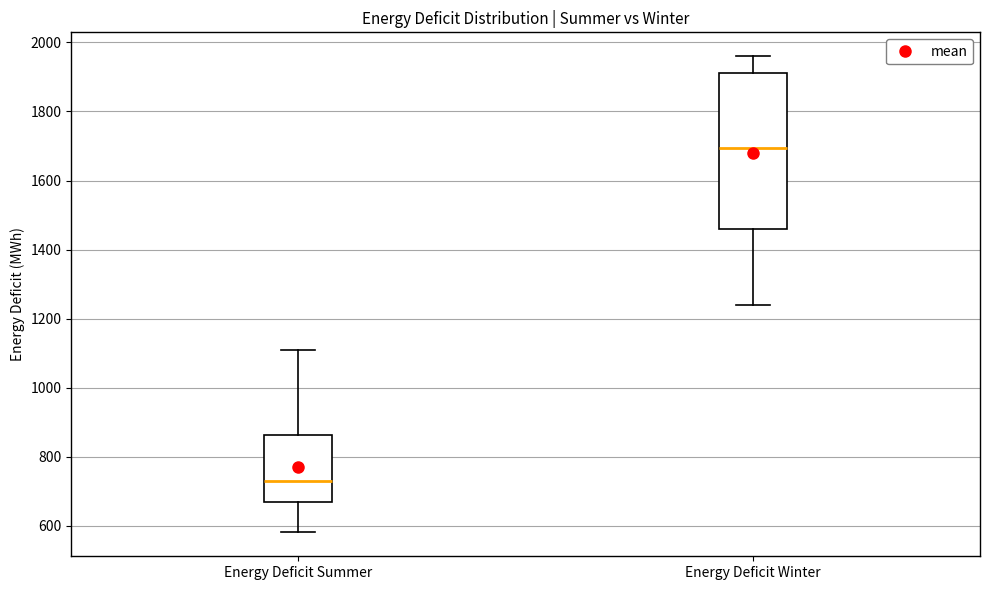

Reading left to right, read every box against the y-axis: the position of its median line, the range the box covers, and the ends of its whiskers. The values are not printed on the chart, so give them approximately, as read against the axis.

Energy Deficit Summer: median 740, box 660 to 860, whiskers 580 to 1120
Energy Deficit Winter: median 1700, box 1460 to 1920, whiskers 1240 to 1960